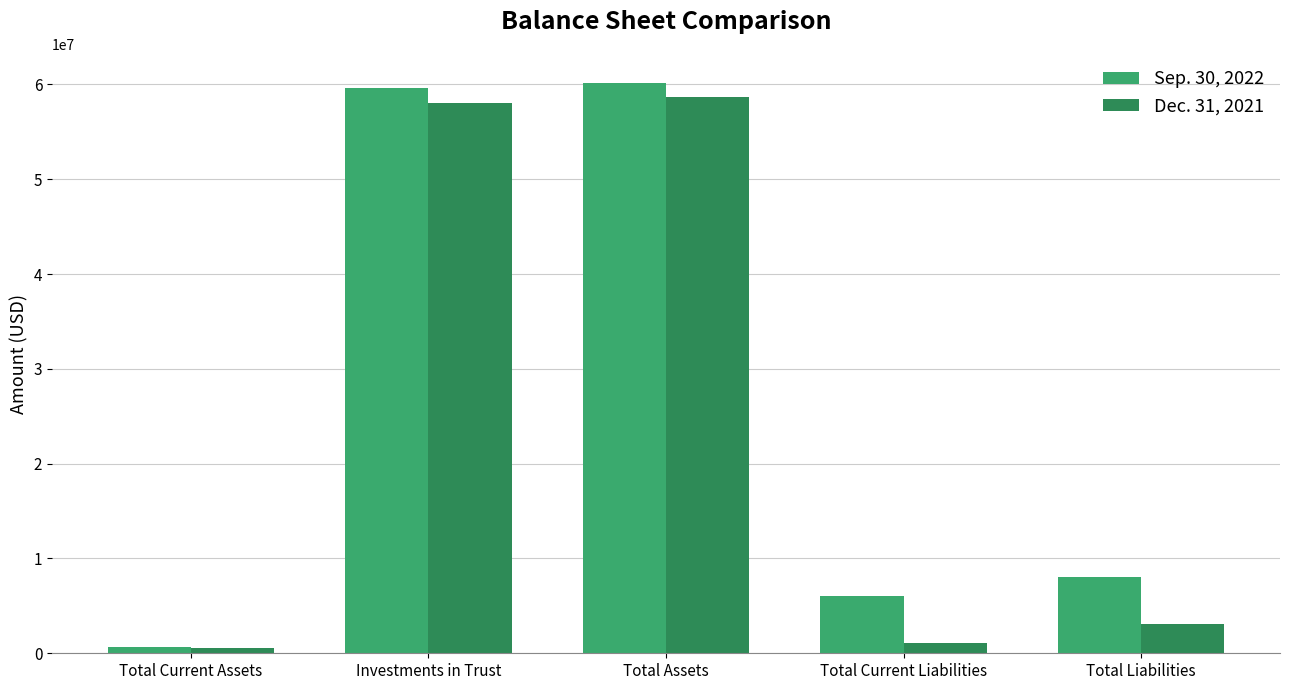

Are the bars grouped side by side (vs. stacked)?

Yes